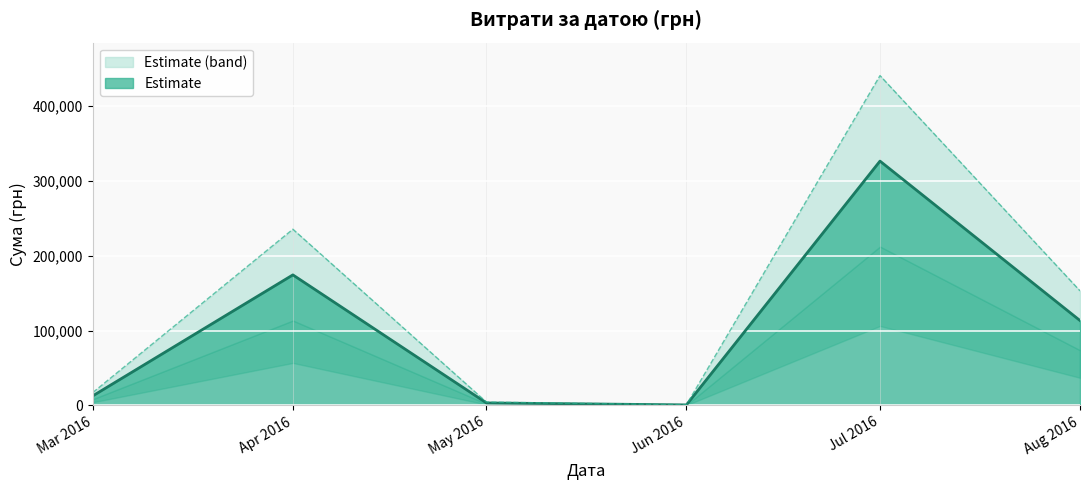

At which label does Estimate reach its peak?

Jul 2016